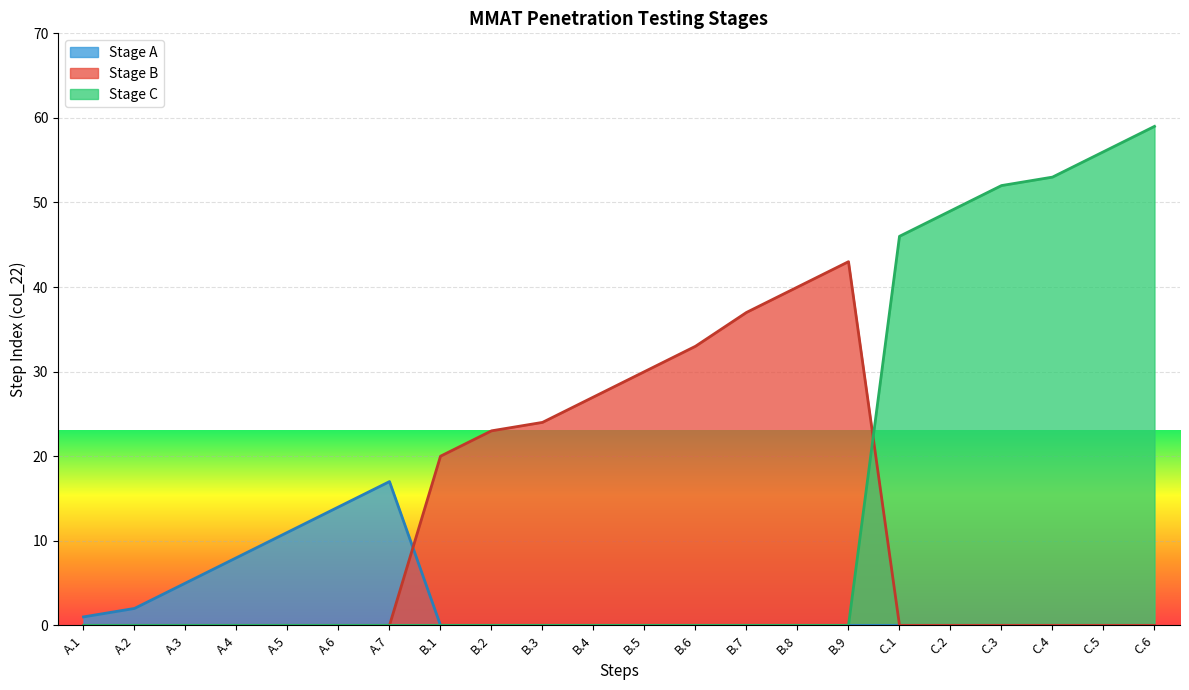

Reading left to right, what are all the values shown in this chart?

Stage A: 1	2	5	8	11	14	17	0	0	0	0	0	0	0	0	0	0	0	0	0	0	0
Stage B: 0	0	0	0	0	0	0	20	23	24	27	30	33	37	40	43	0	0	0	0	0	0
Stage C: 0	0	0	0	0	0	0	0	0	0	0	0	0	0	0	0	46	49	52	53	56	59